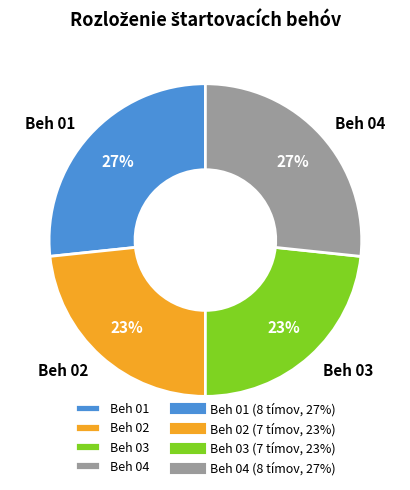

Count the number of slices in the pie.

4